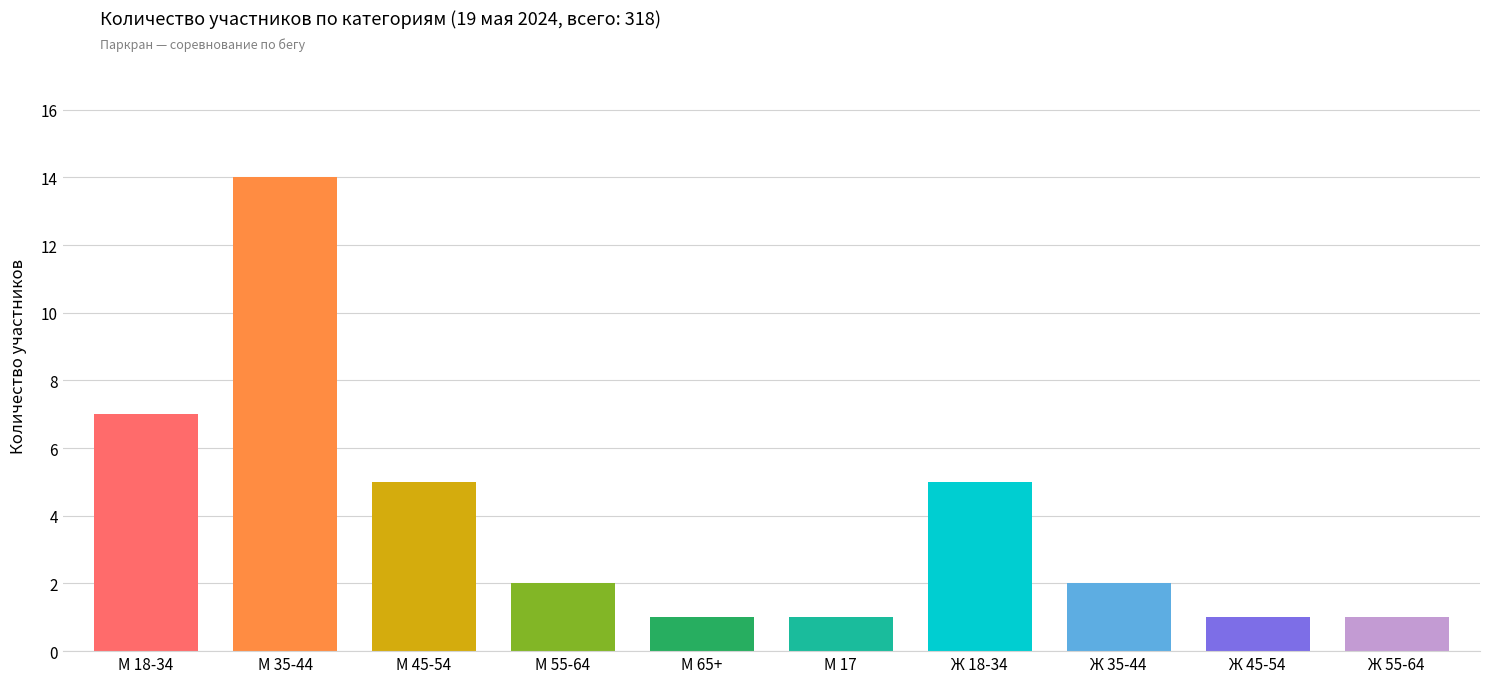

Does the chart contain any negative values?

No